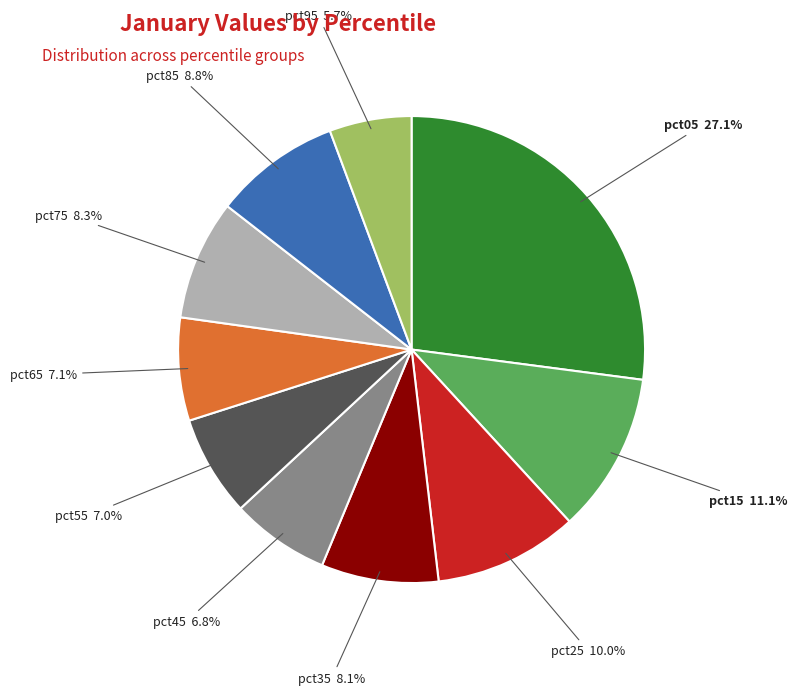

To the nearest percent, what percentage of the pie is pct75?

8%